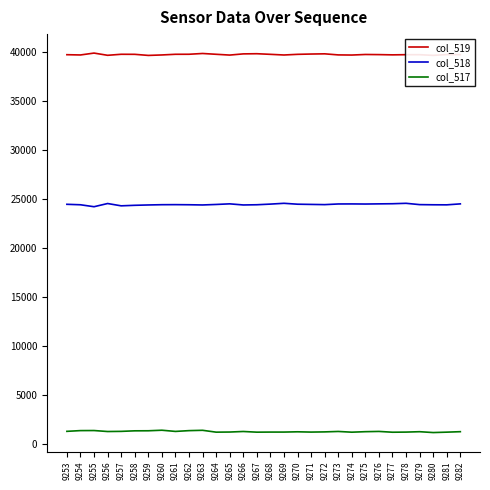

What is the sum of the col_519 values at 9276 and 9270?

79560